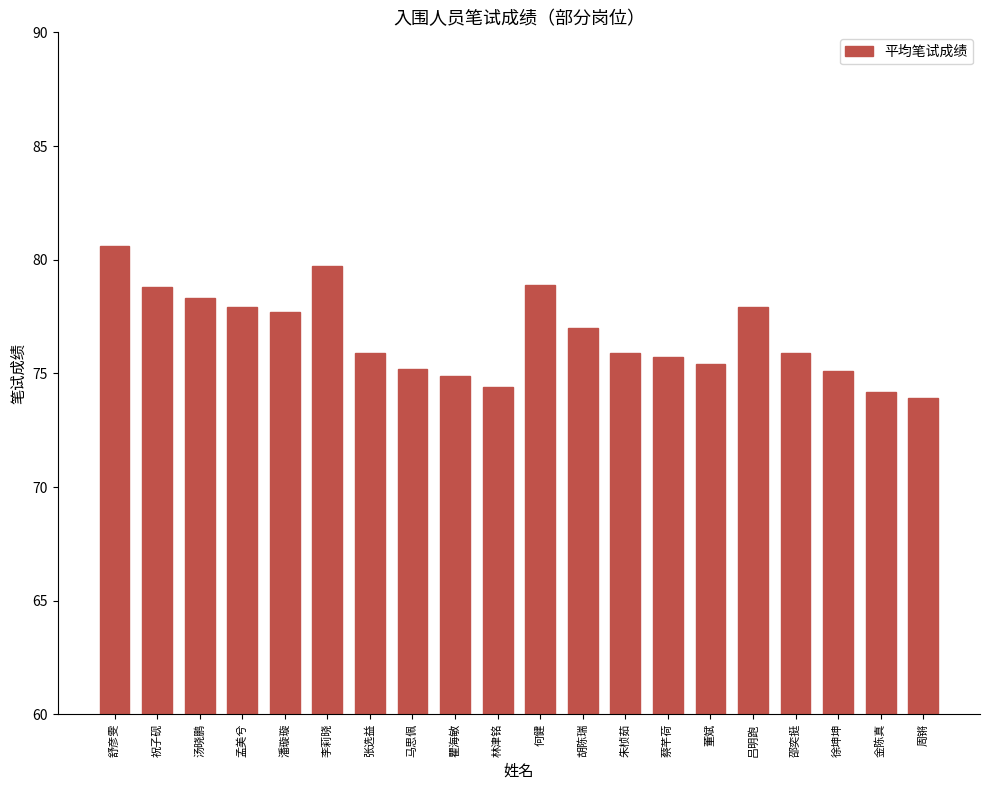

What is the sum of all values?

1533.3